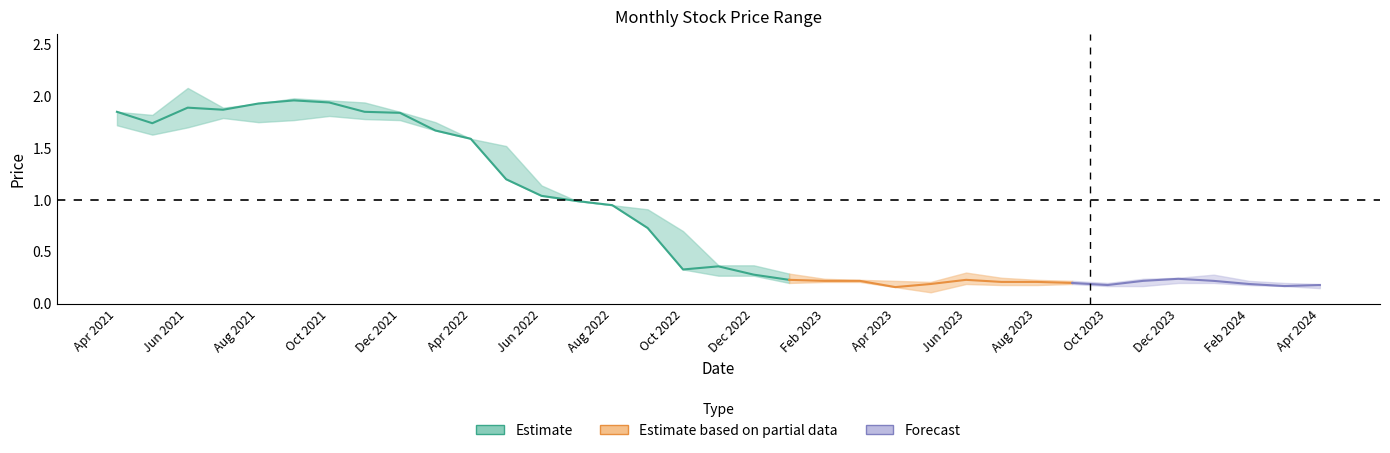

The value of High at 12 is 1.5. True or false?

False